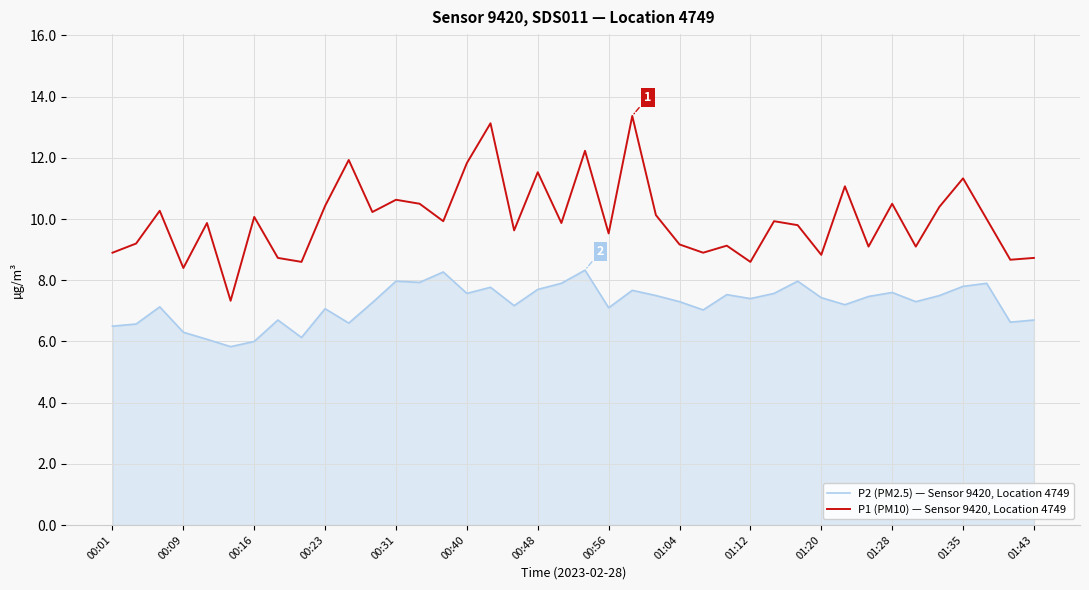

What is the difference between the maximum and minimum values in the P2 (PM2.5) — Sensor 9420, Location 4749 series?

2.5